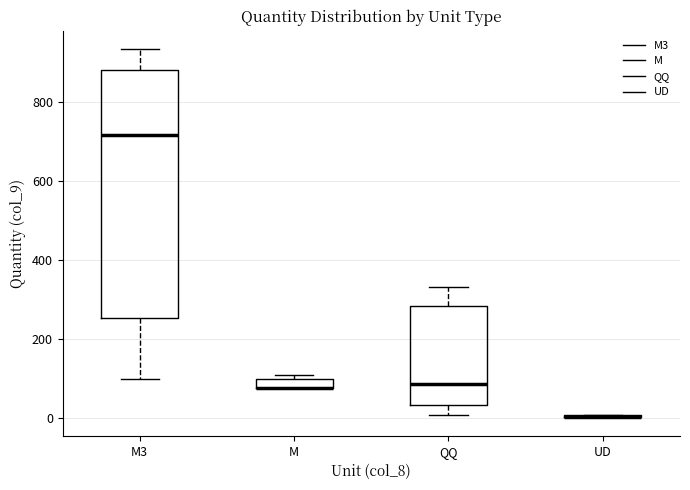

Where is the lower edge of the box for M on the y-axis? The values are not printed on the chart, so give them approximately, as read against the axis.

80